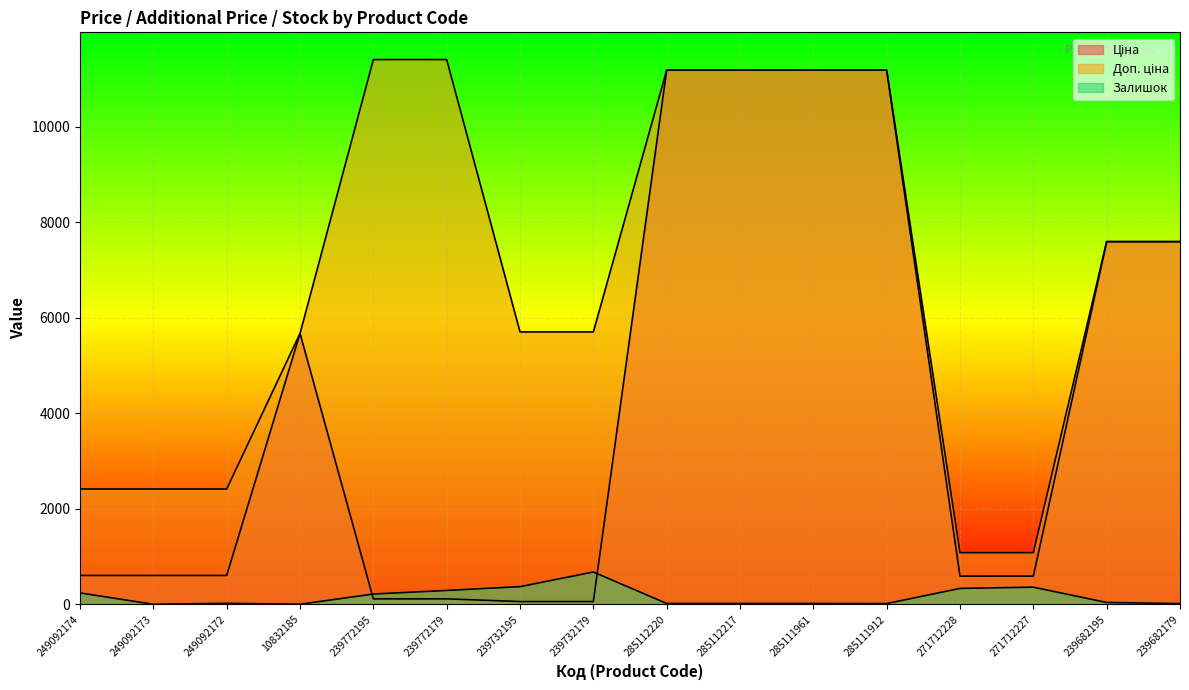

List the labels in order of Доп. ціна value, largest first.

239772195, 239772179, 285112220, 285112217, 285111961, 285111912, 239682195, 239682179, 239732195, 239732179, 10832185, 249092174, 249092173, 249092172, 271712228, 271712227